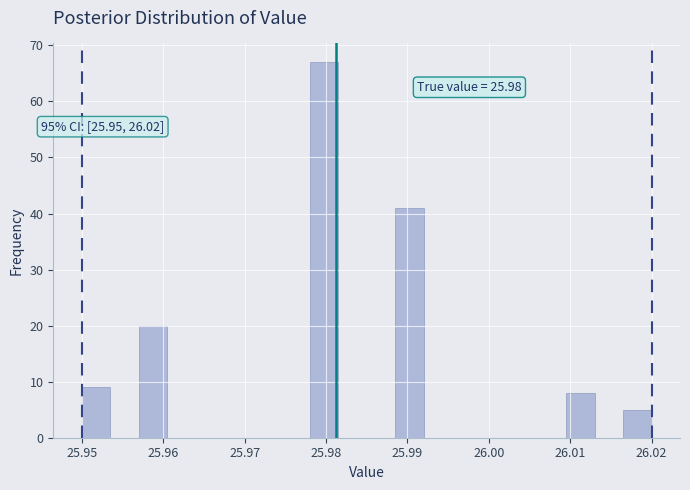

Around what value on the x-axis is the tallest bar? Give the approximate position of its centre, as read against the axis.

25.980